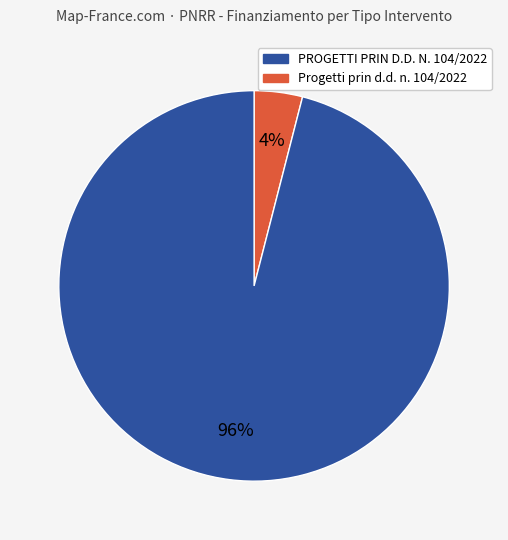

Is there any slice that represents more than half of the pie?

Yes